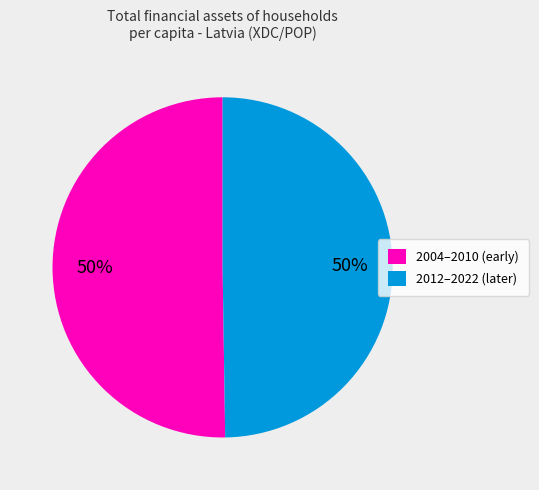

Do 2012–2022 (later) and 2004–2010 (early) together represent more than half of the pie?

Yes